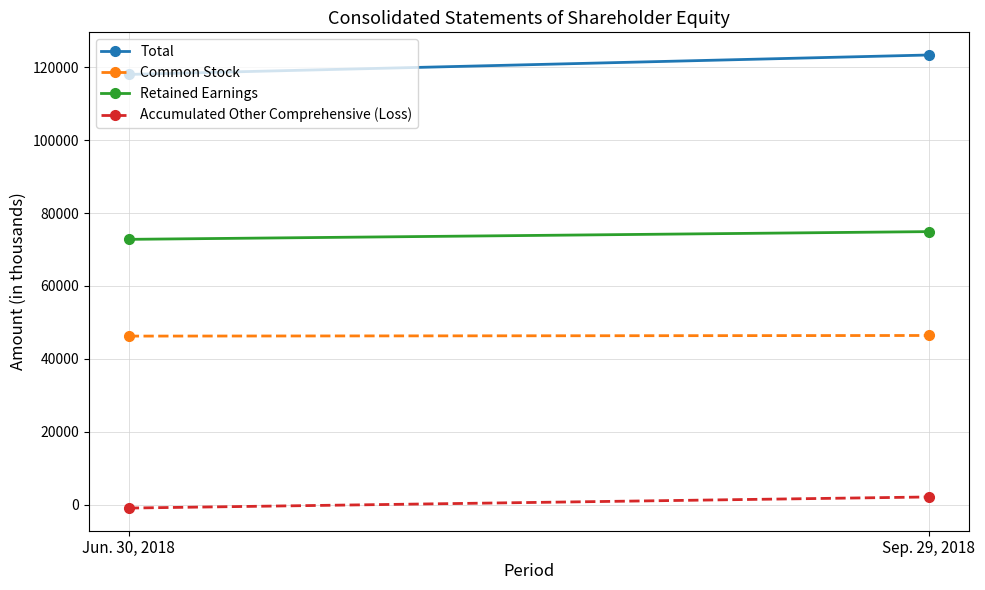

Reading right to left, what are all the values shown in this chart?

Total: Sep. 29, 2018=123420	Jun. 30, 2018=118081
Common Stock: Sep. 29, 2018=46412	Jun. 30, 2018=46244
Retained Earnings: Sep. 29, 2018=74928	Jun. 30, 2018=72806
Accumulated Other Comprehensive (Loss): Sep. 29, 2018=2080	Jun. 30, 2018=-969